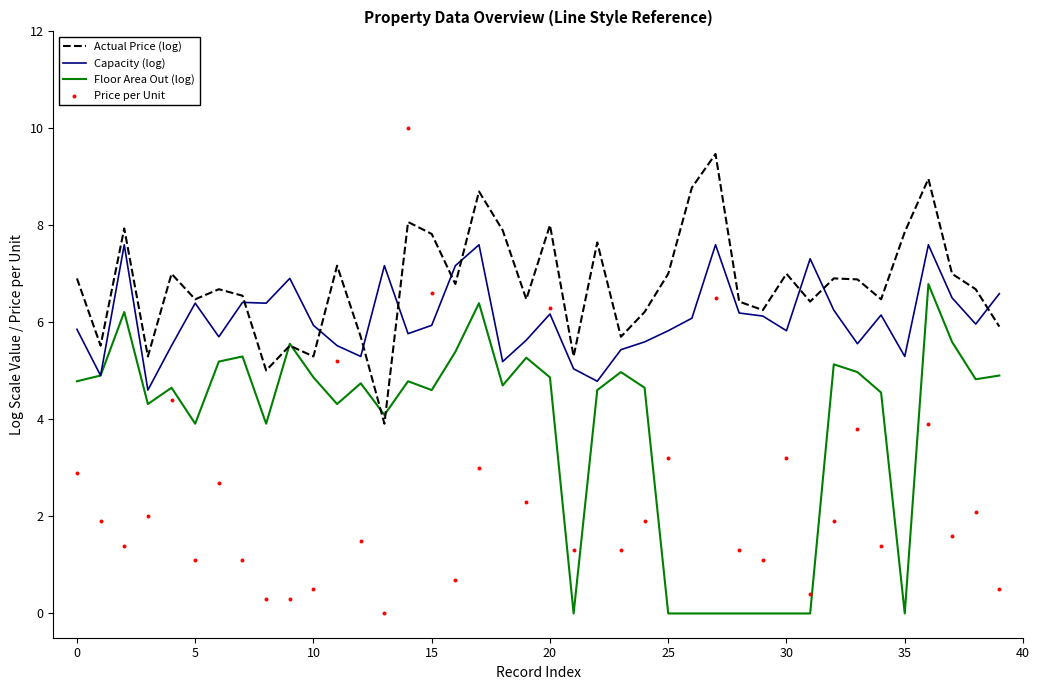

Which series reaches the minimum Y coordinate?

Floor Area Out (log)